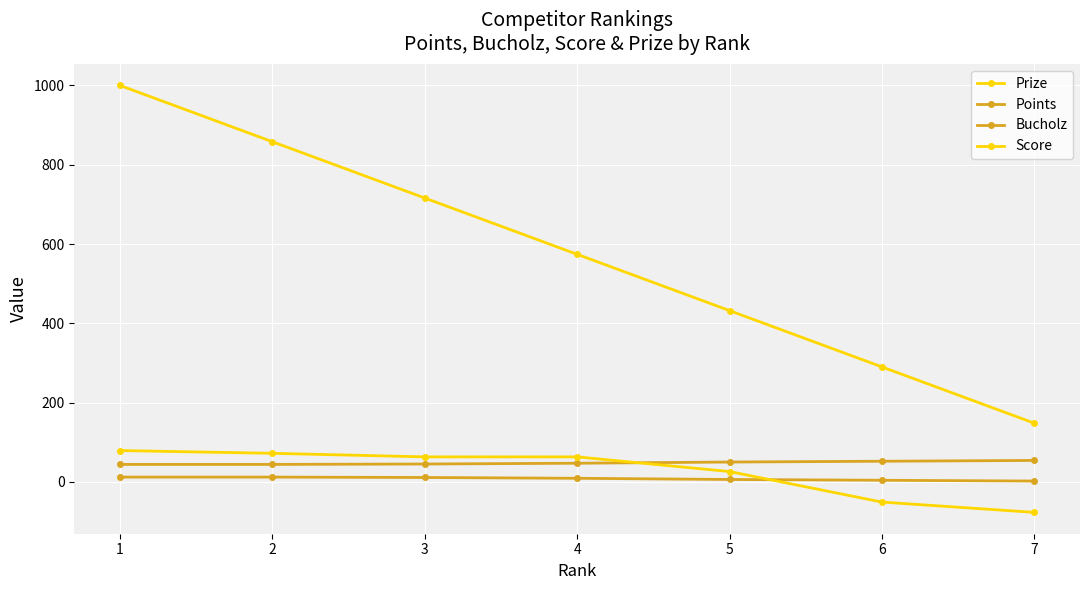

Count the number of categories in the chart.

7